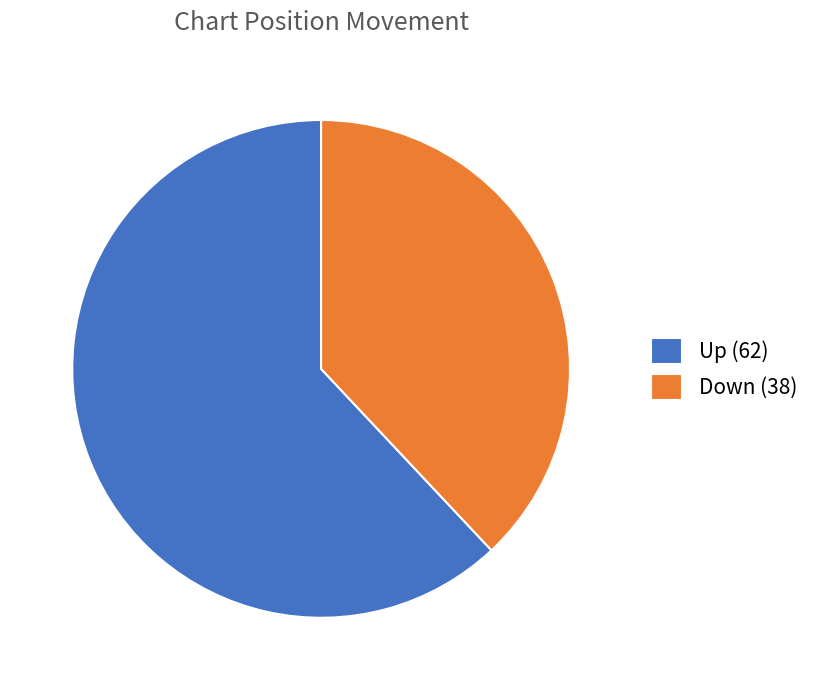

How many slices are in this pie chart?

2